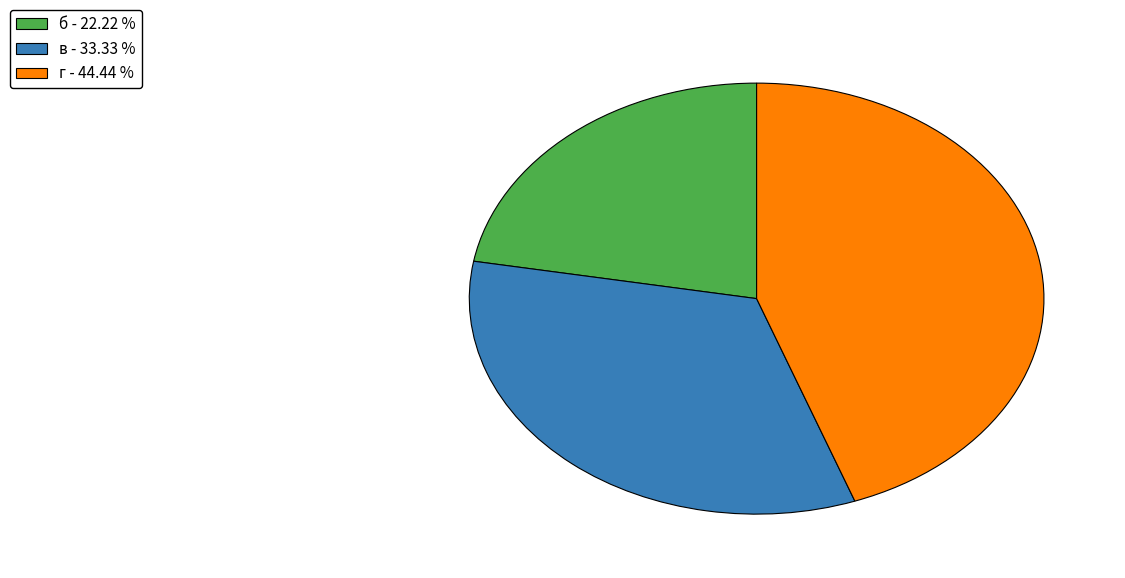

Does в - 33.33 % account for over 50% of the chart?

No